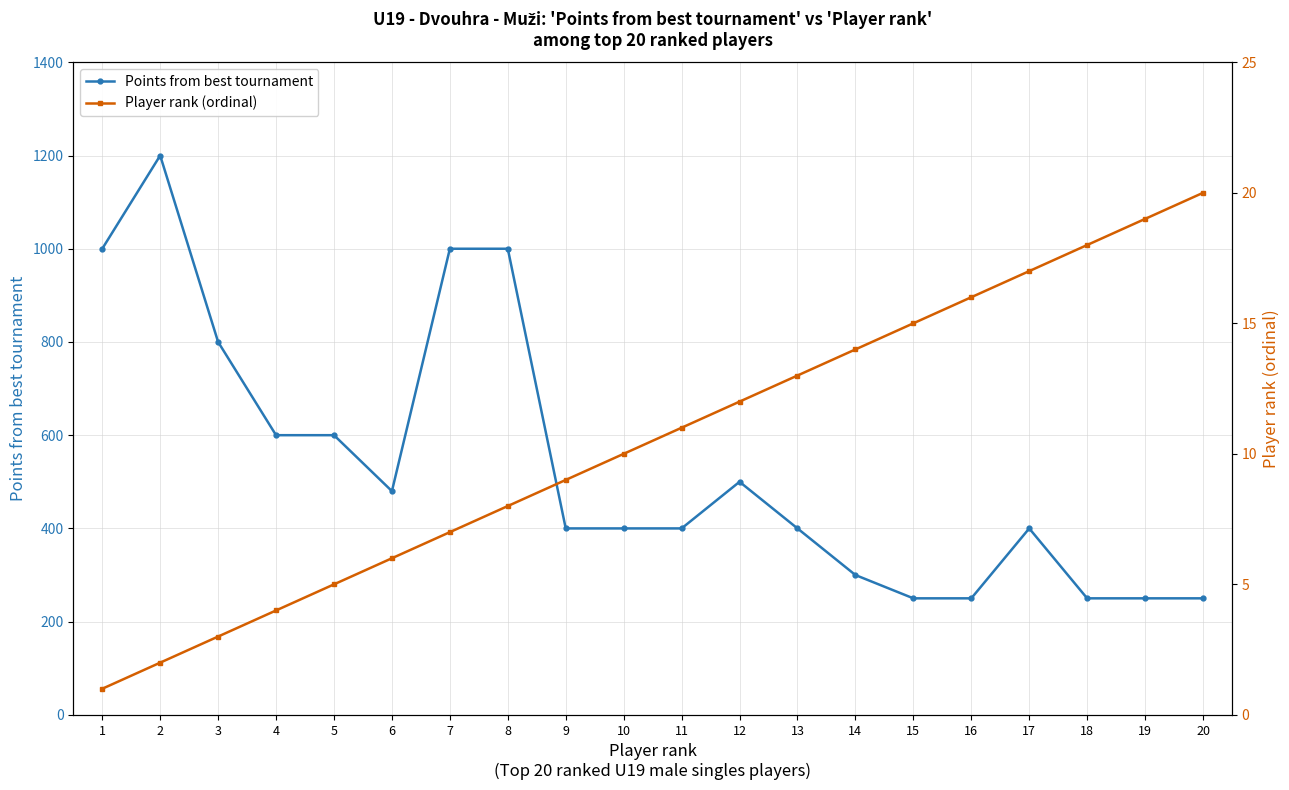

How many data points in Points from best tournament are less than 400?

6